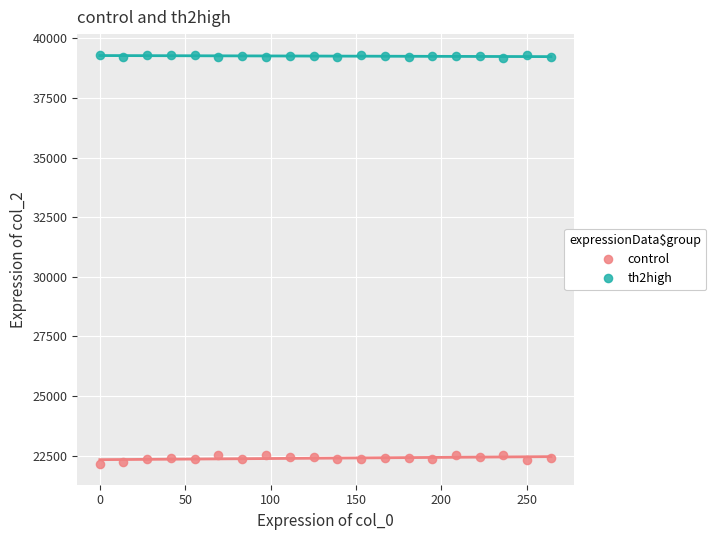

What are all the series names shown in the legend?

control, th2high